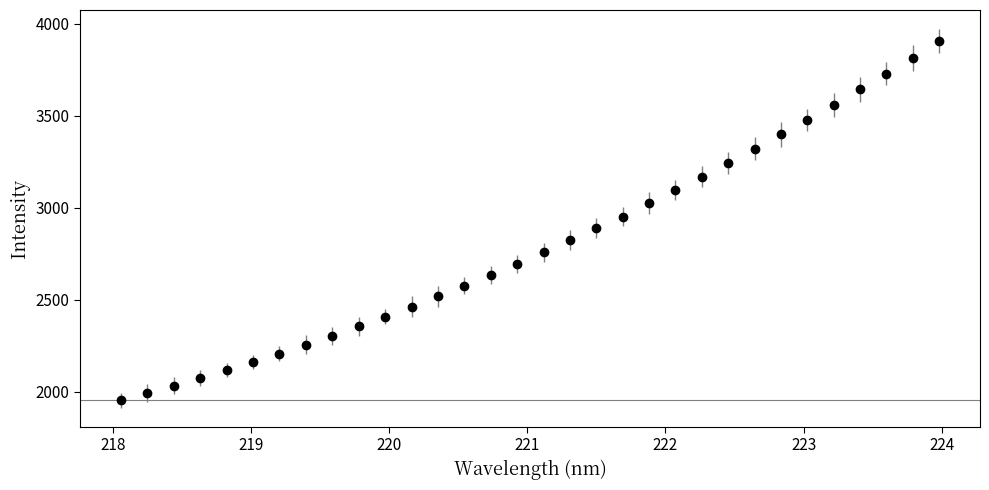

What is the average value?

2799.0